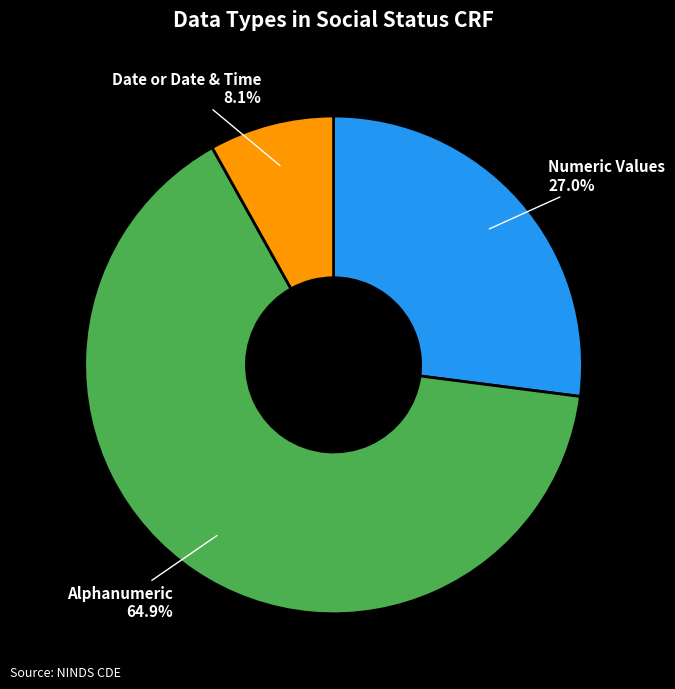

How much of the chart is everything except Date or Date & Time?

91.9%